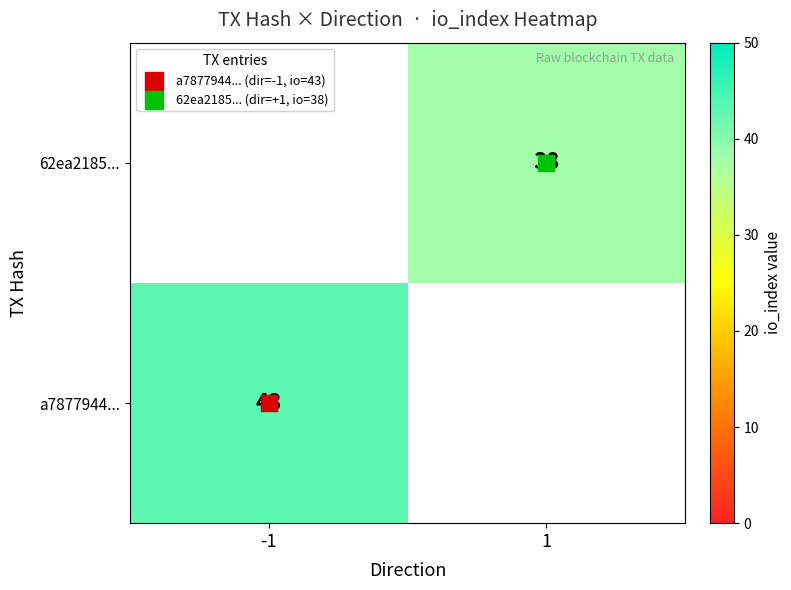

At how many categories does at least one series exceed 42?

1